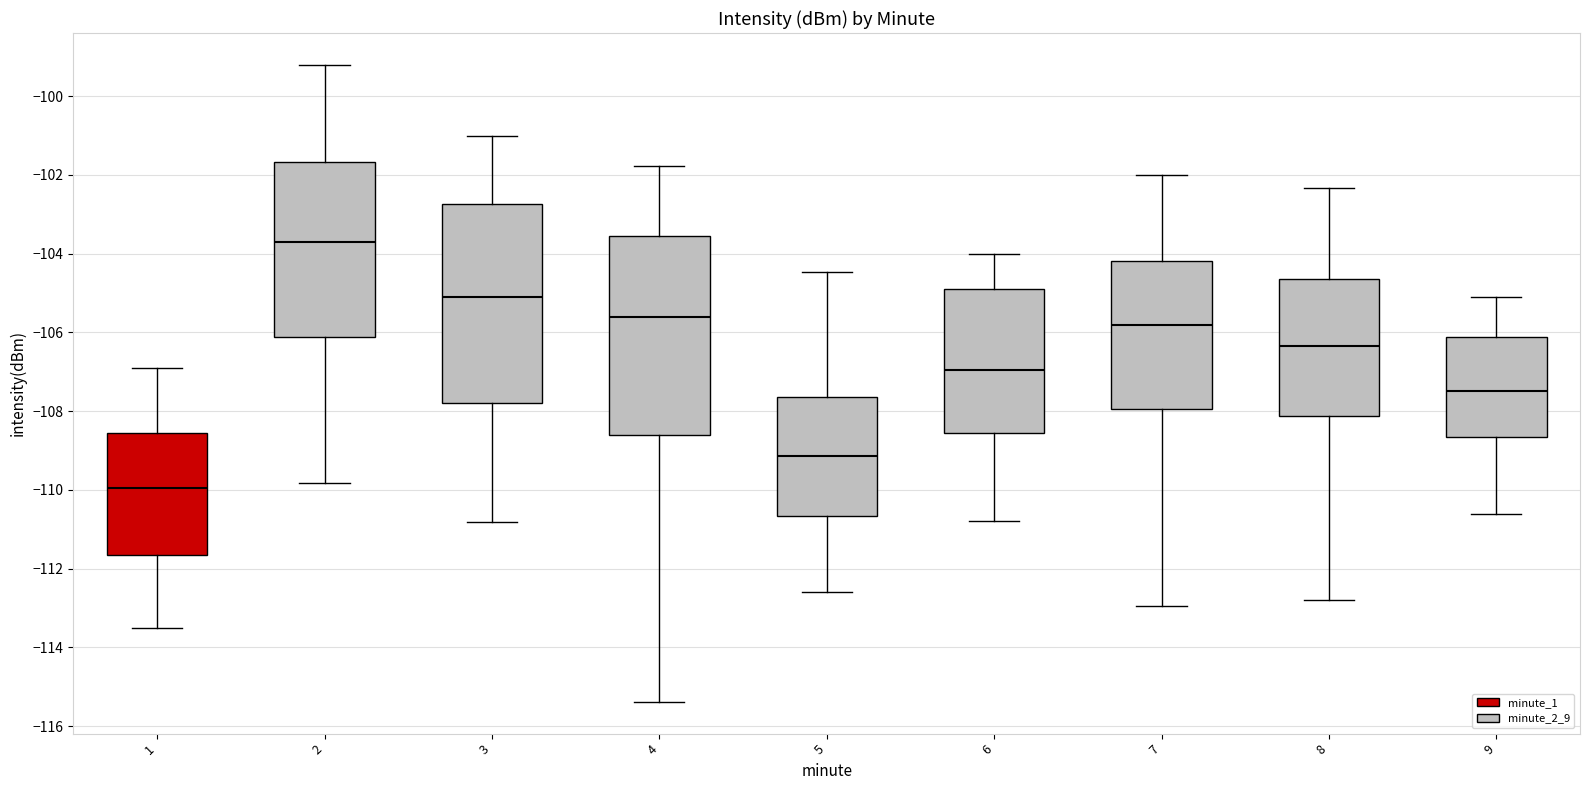

Reading left to right, transcribe this box plot: for each box, give where its median line is, the range the box spans, and where its two whiskers end, as read against the y-axis. The values are not printed on the chart, so give them approximately, as read against the axis.

1: median -110.0, box -111.6 to -108.6, whiskers -113.4 to -106.8
2: median -103.6, box -106.2 to -101.6, whiskers -109.8 to -99.2
3: median -105.0, box -107.8 to -102.8, whiskers -110.8 to -101.0
4: median -105.6, box -108.6 to -103.6, whiskers -115.4 to -101.8
5: median -109.2, box -110.6 to -107.6, whiskers -112.6 to -104.4
6: median -107.0, box -108.6 to -104.8, whiskers -110.8 to -104.0
7: median -105.8, box -108.0 to -104.2, whiskers -113.0 to -102.0
8: median -106.4, box -108.2 to -104.6, whiskers -112.8 to -102.4
9: median -107.4, box -108.6 to -106.2, whiskers -110.6 to -105.0